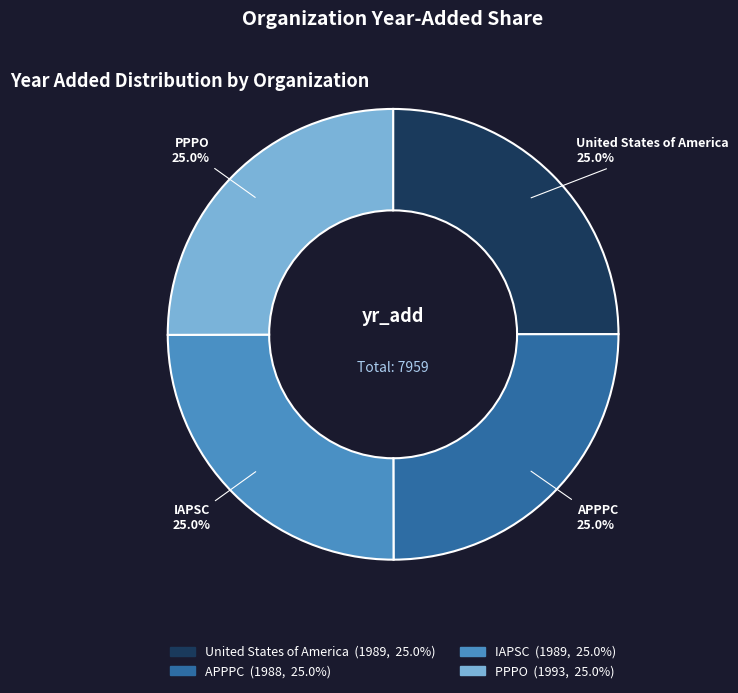

Does IAPSC represent more than half of the total?

No